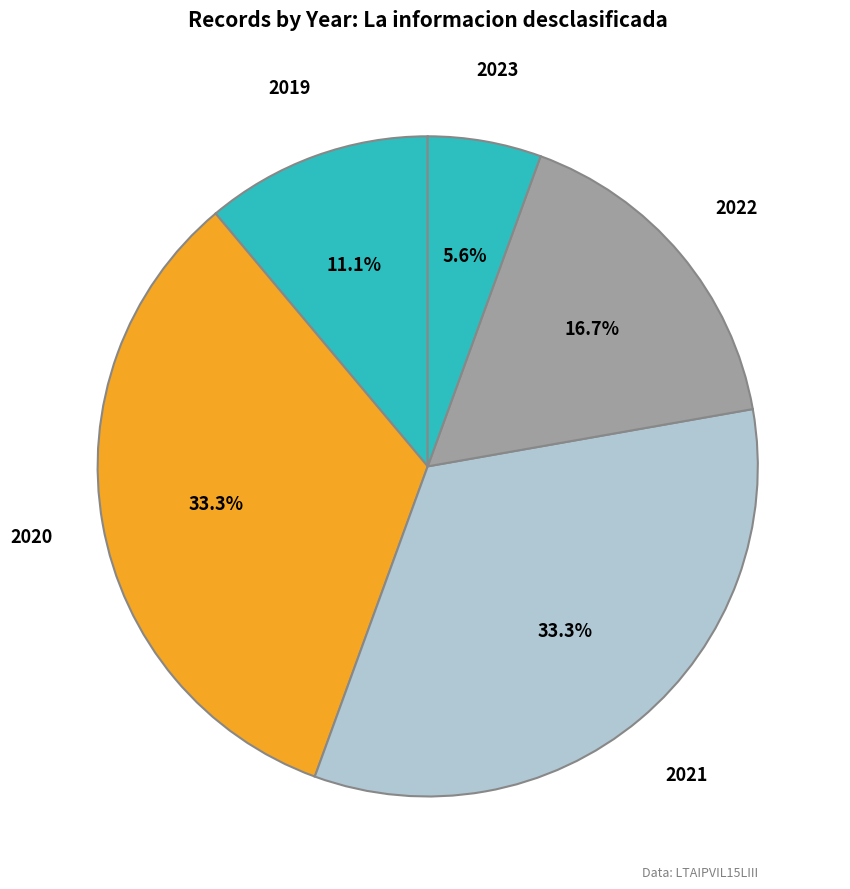

Count the number of slices in the pie.

5